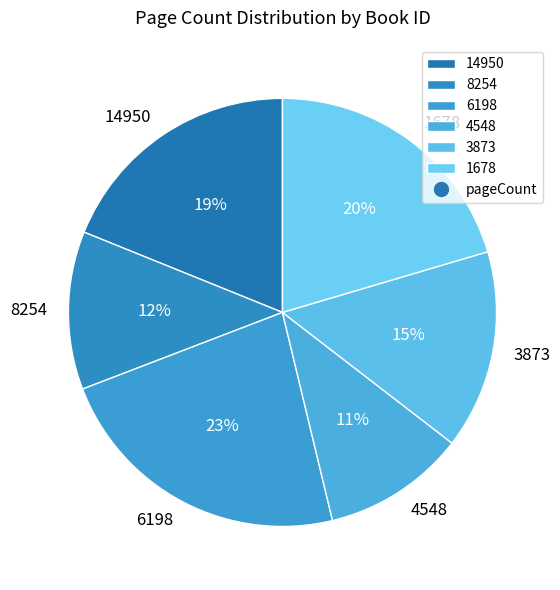

To the nearest percent, what portion does 4548 represent?

11%